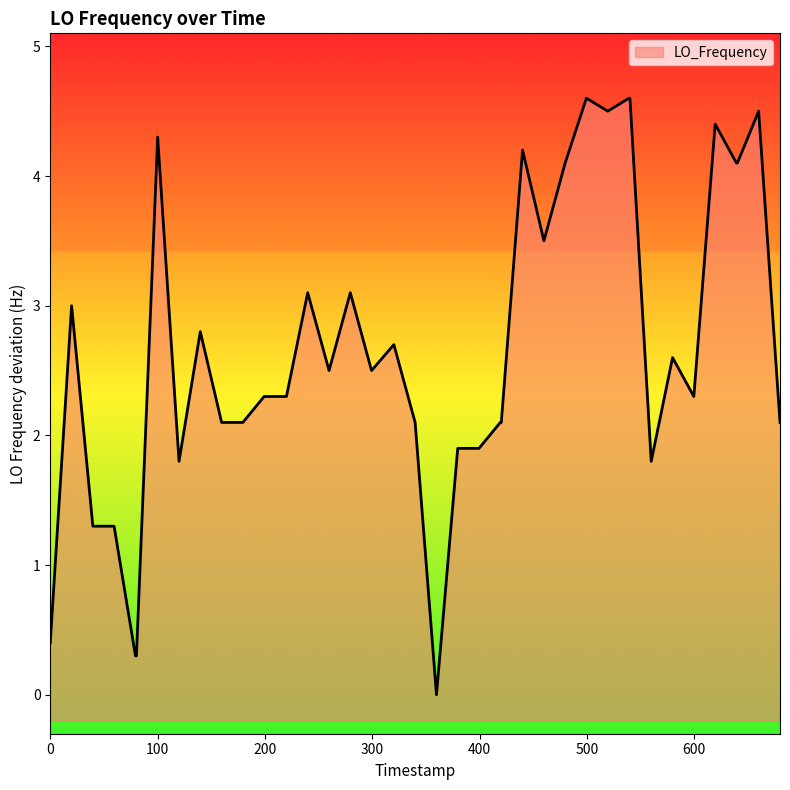

What is the greatest value displayed?

4.6